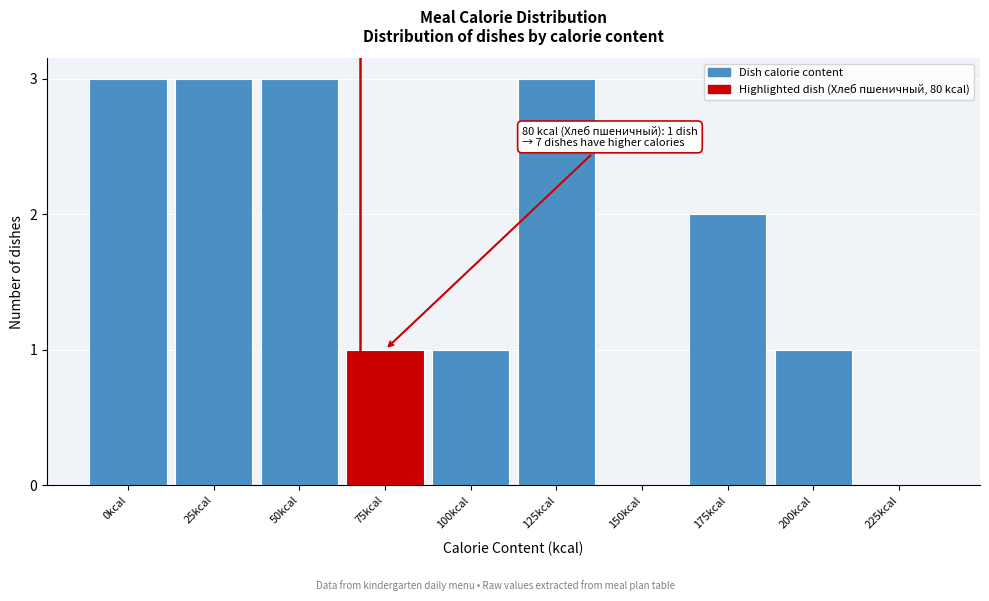

Reading right to left, transcribe all the data shown in this chart.

225kcal=0	200kcal=1	175kcal=2	150kcal=0	125kcal=3	100kcal=1	75kcal=1	50kcal=3	25kcal=3	0kcal=3